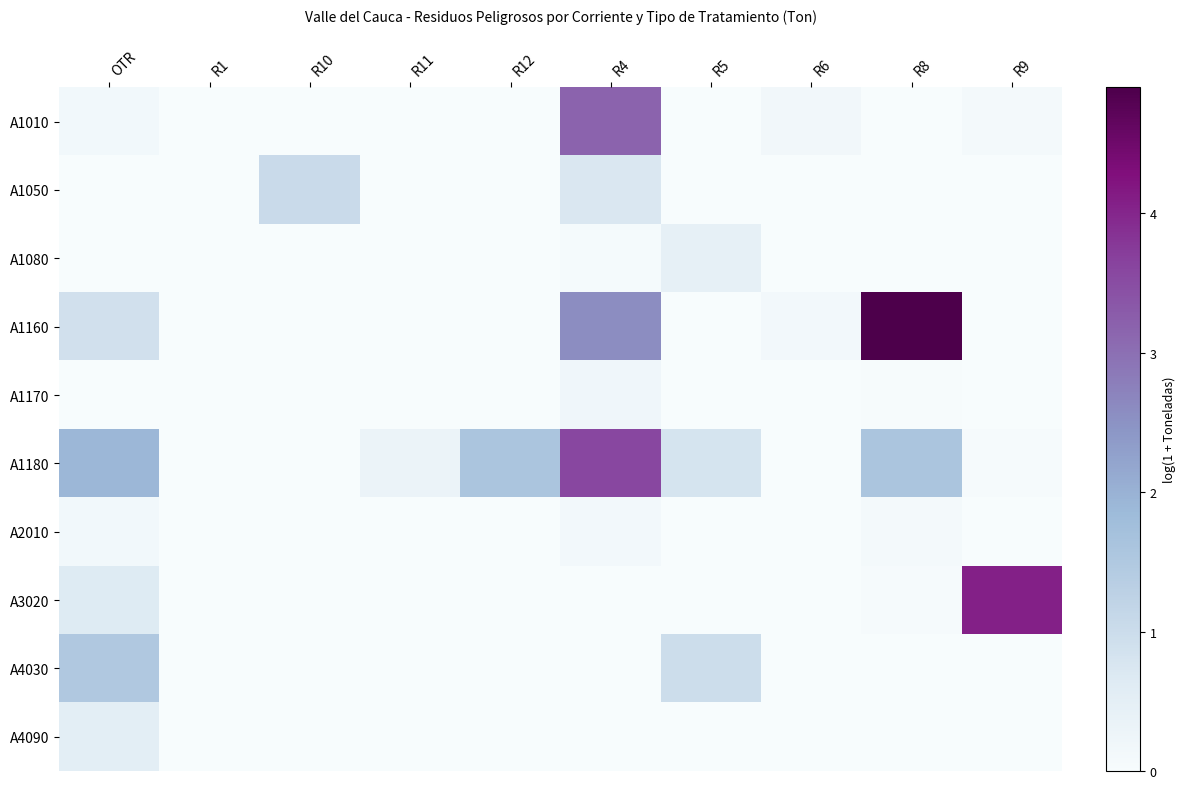

Between R10 and R8, which series saw the biggest shift?

A1160